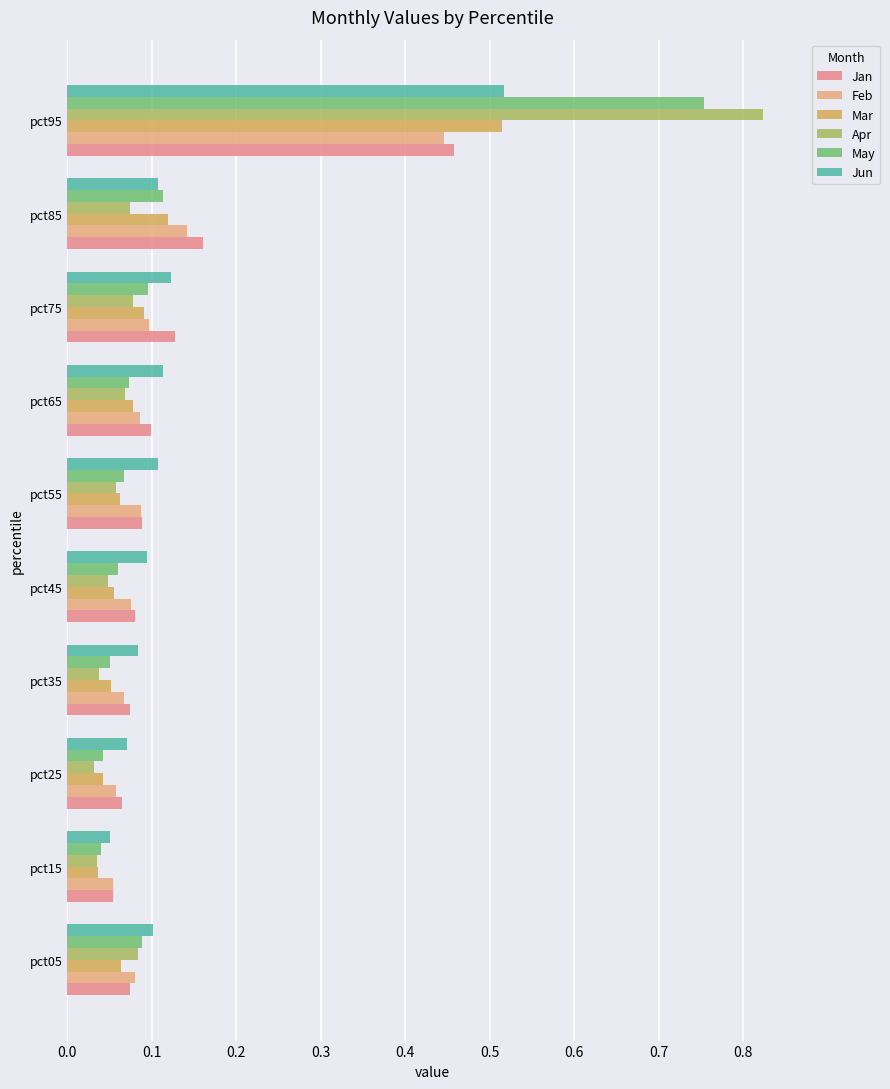

Count the number of data series in this chart.

6